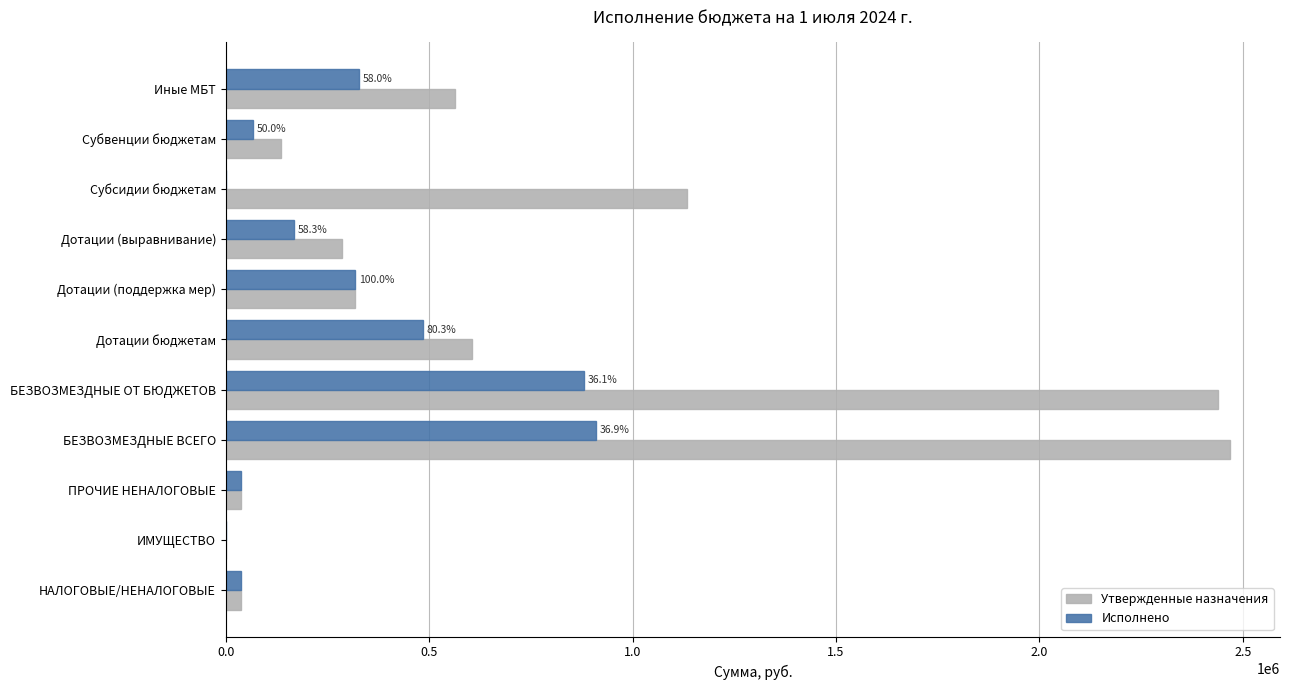

How many data points does each series have?

11